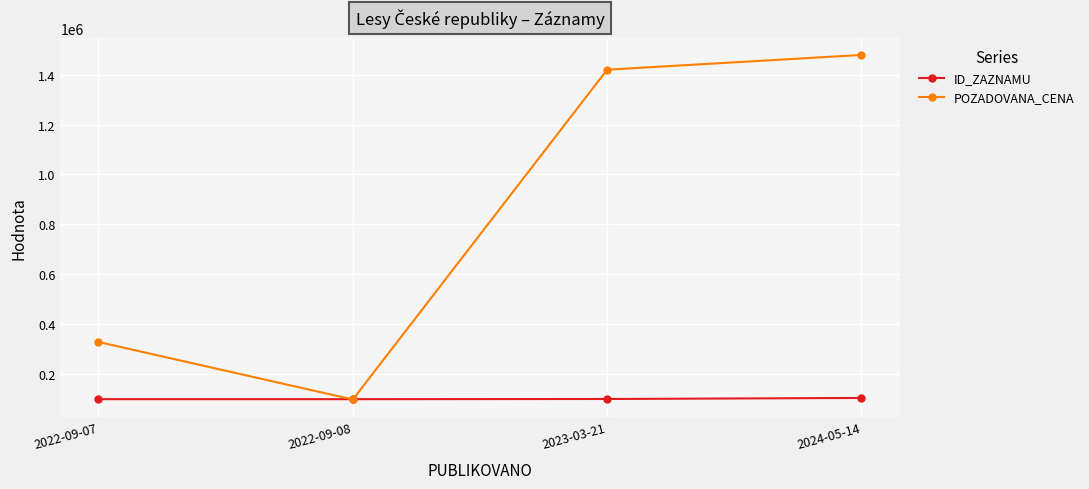

What is the label of the 4th point from the left?

2024-05-14